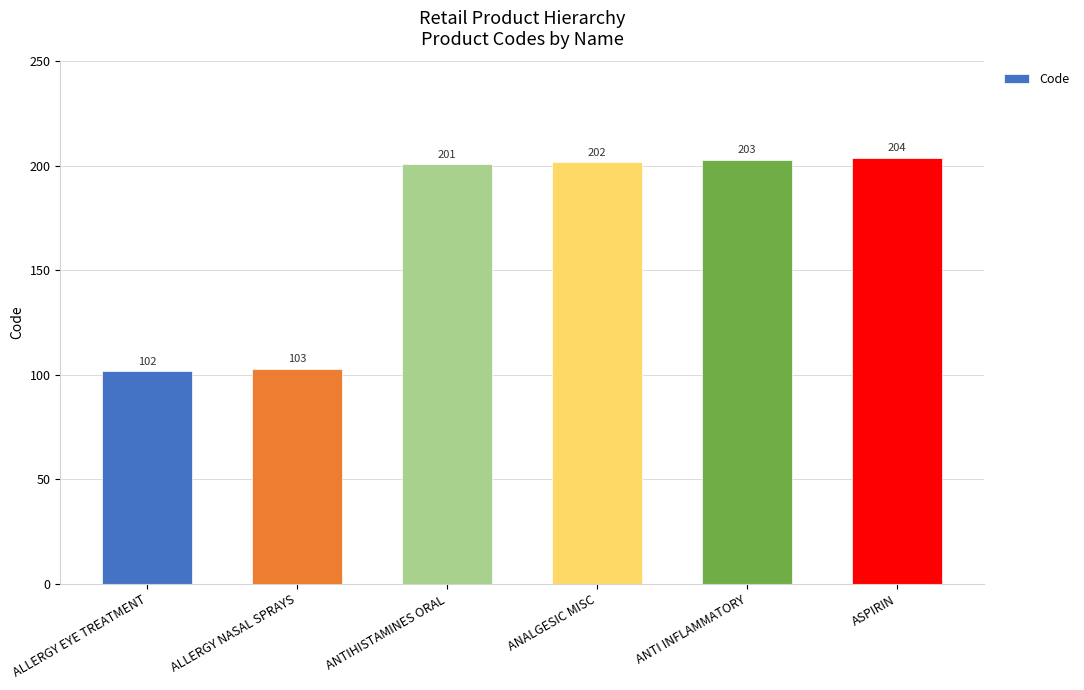

What is the difference between the maximum and second lowest values?

101